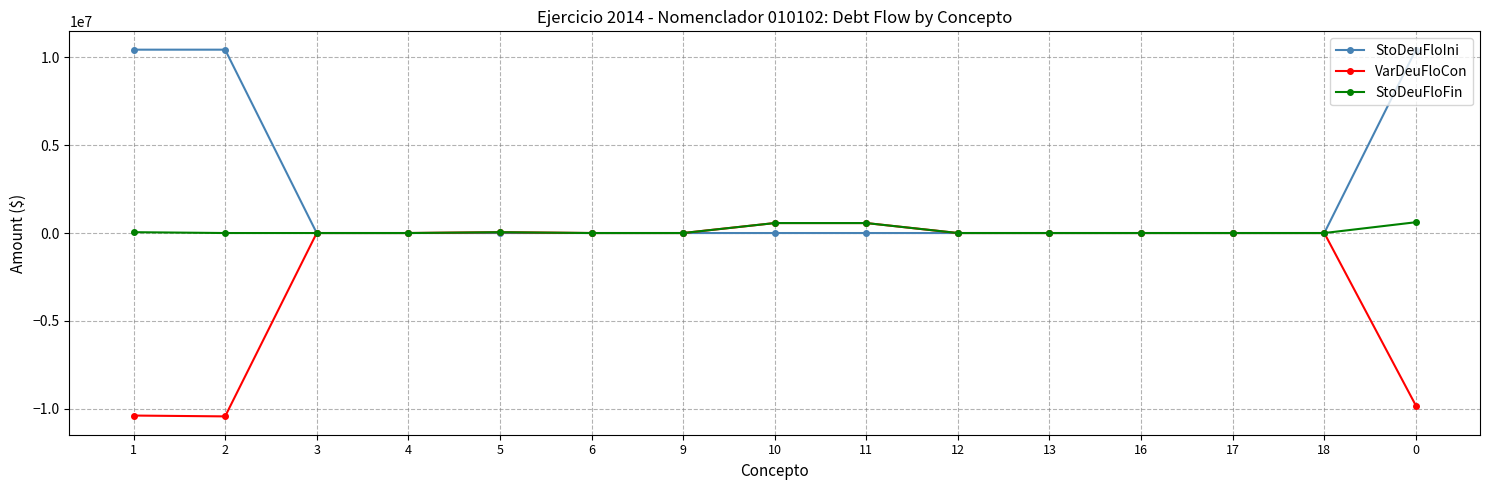

What is the difference between the StoDeuFloFin values at 13 and 1?

47548.8